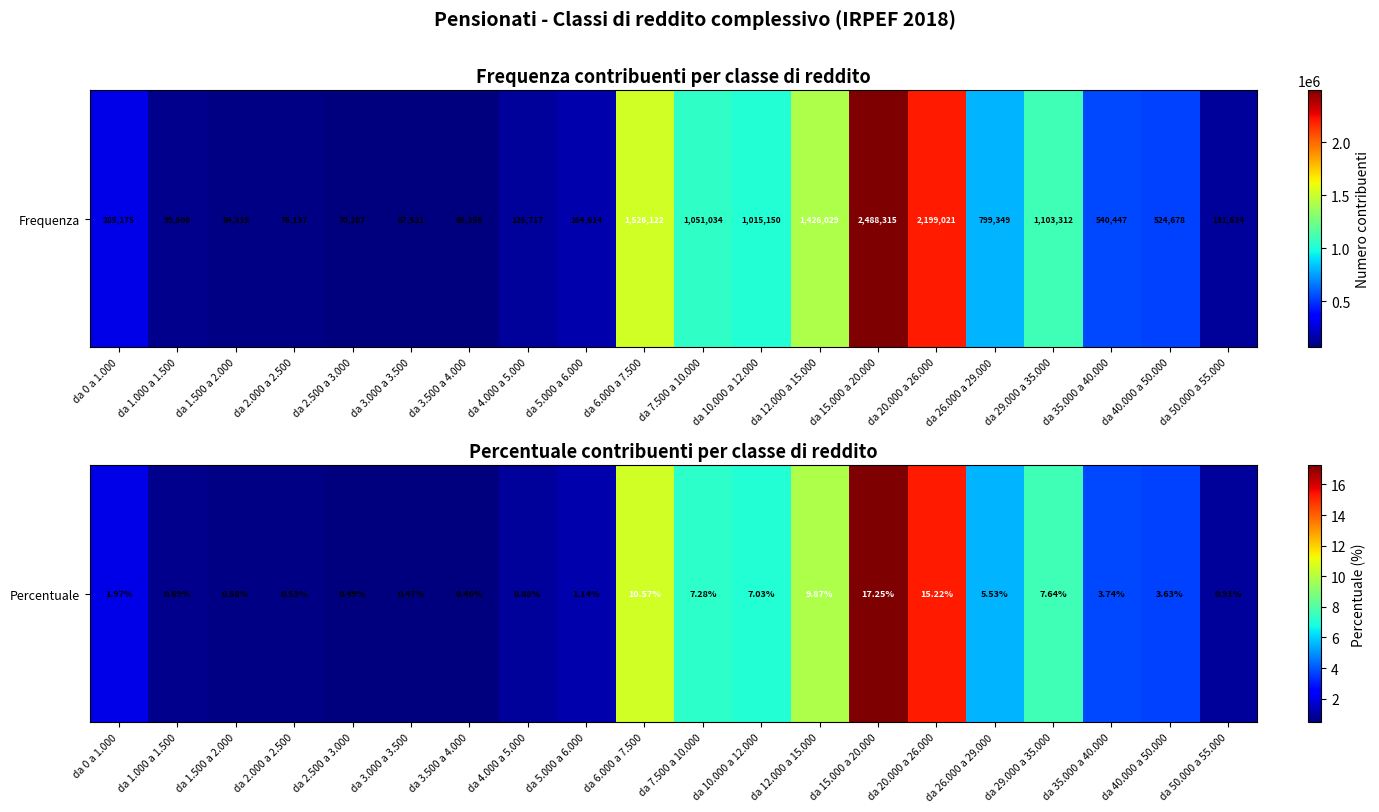

What is the change in value from da 1.500 a 2.000 to da 7.500 a 10.000?

+6.7